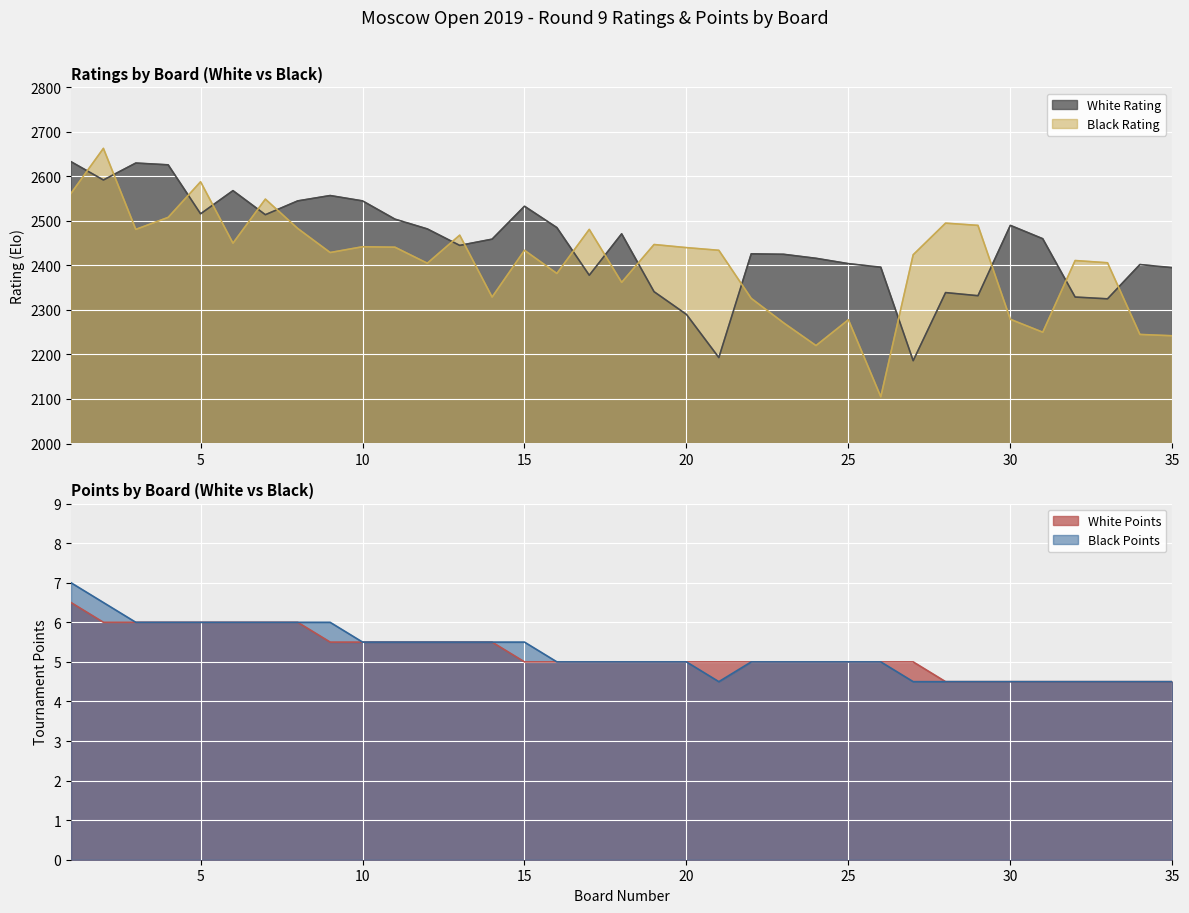

True or false: White Points has more than 1 interior local peaks.

False